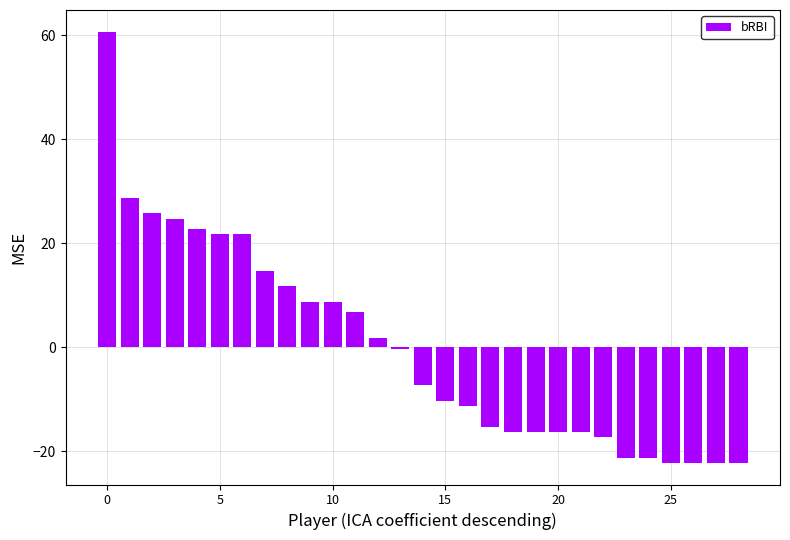

What is the difference between the second highest and second lowest values?

51.0